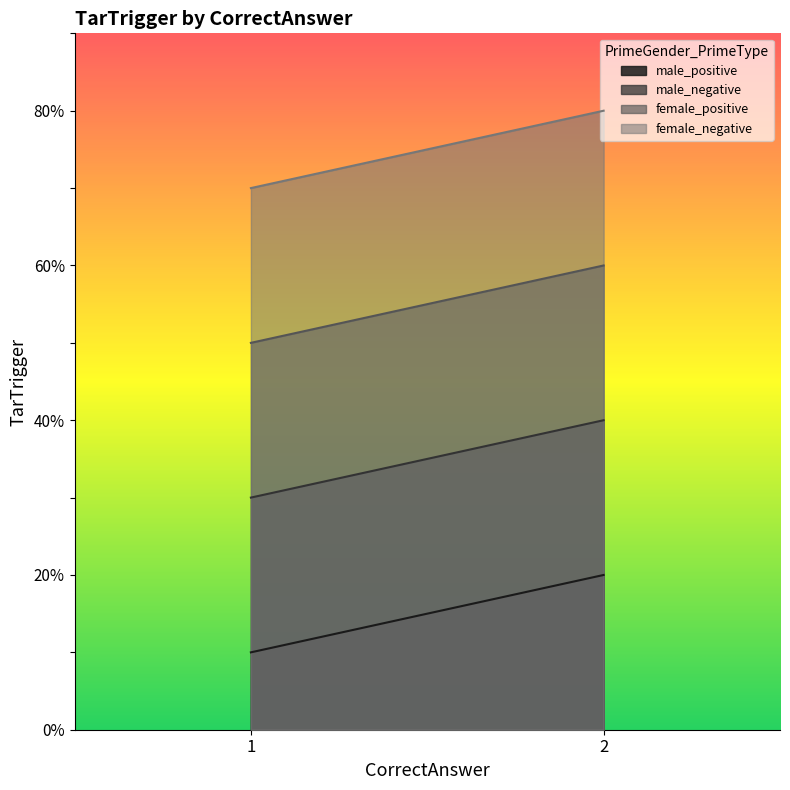

Where is female_positive nearest to the value 55?

1